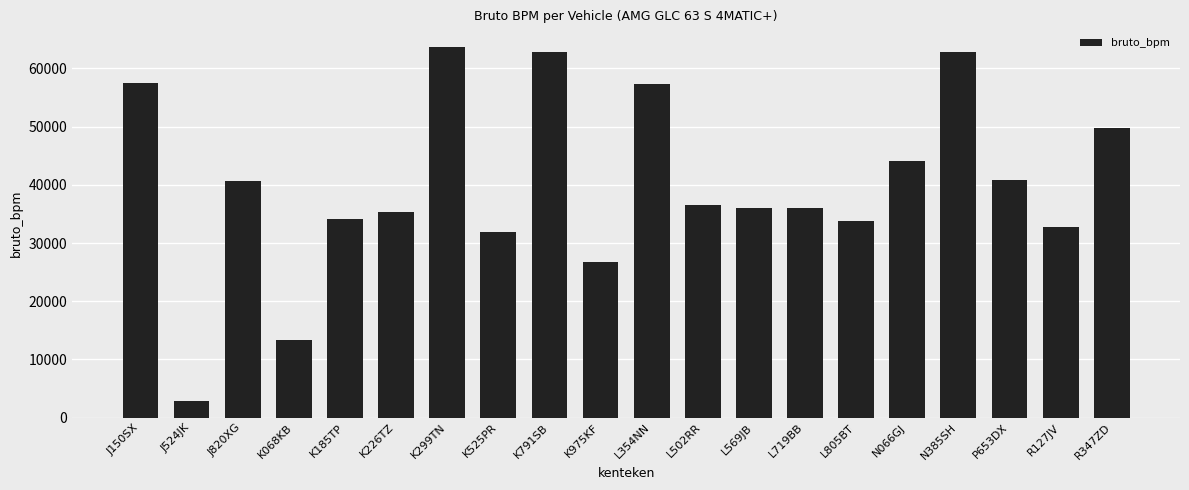

What is the greatest value displayed?

63710